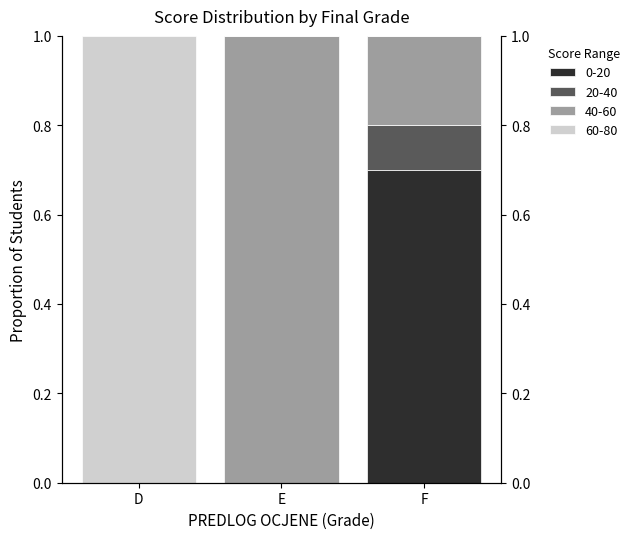

Is it true that 0-20 equals 1.1 at F?

False